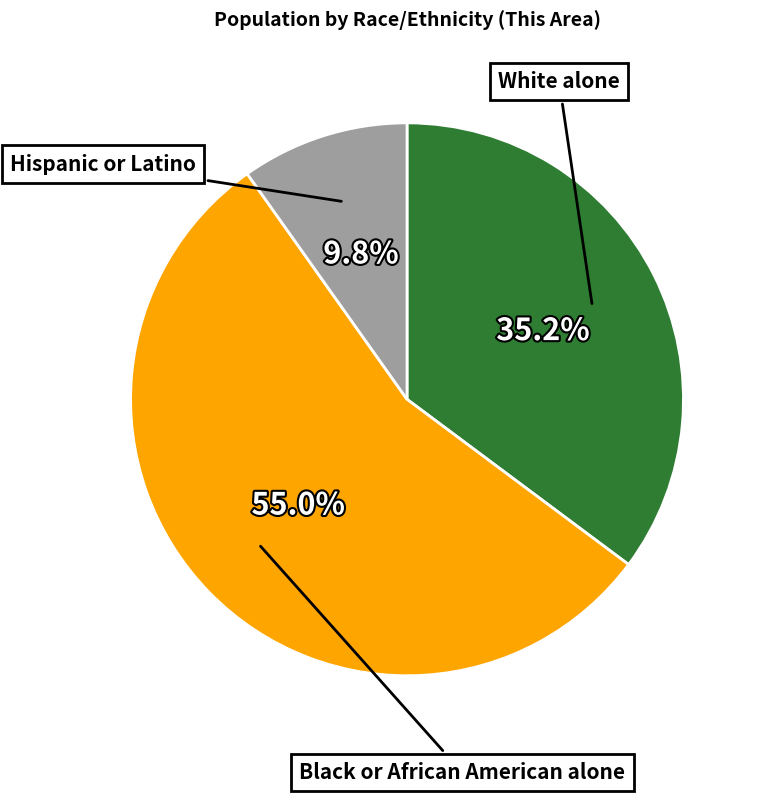

Rank the categories by value from highest to lowest.

Black or African American alone, White alone, Hispanic or Latino